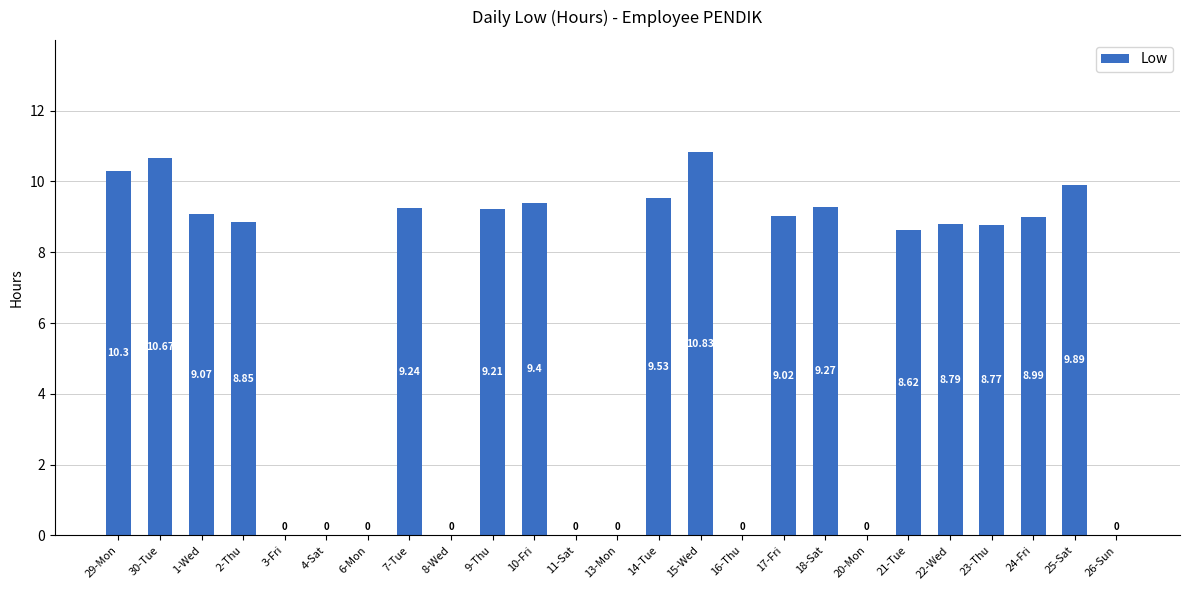

How many positive values are there?

16